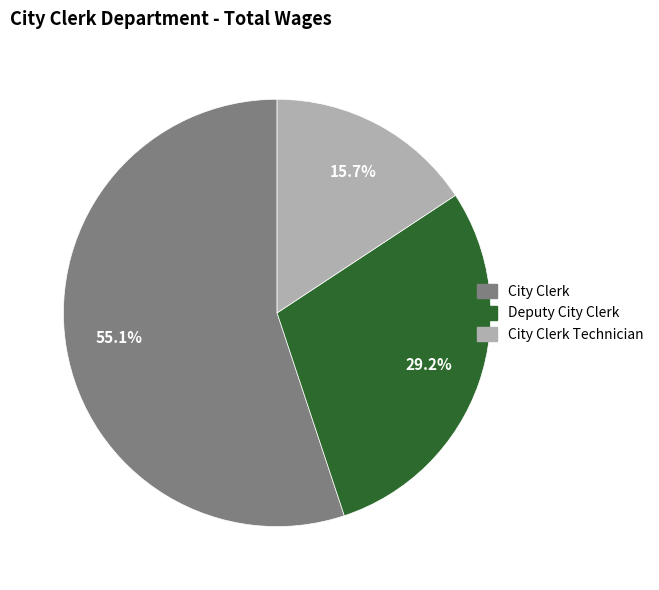

To the nearest percent, what is the combined percentage of City Clerk and City Clerk Technician?

71%